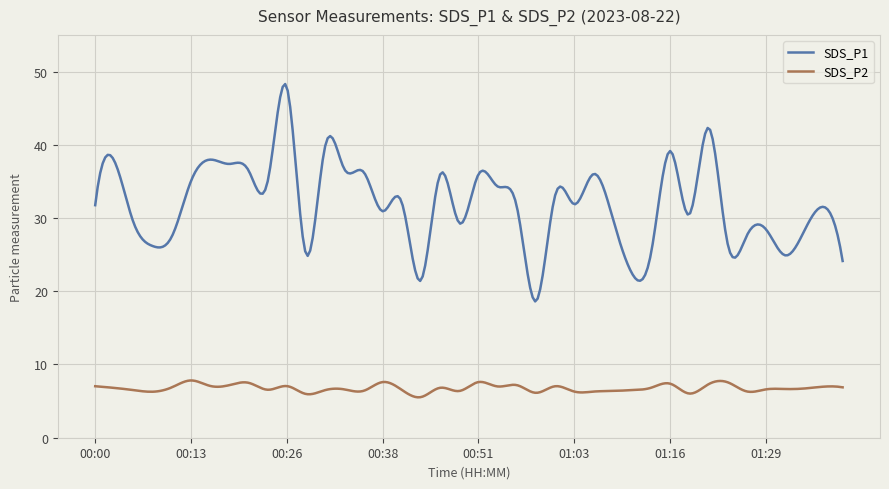

What is the minimum value for SDS_P2?

5.5